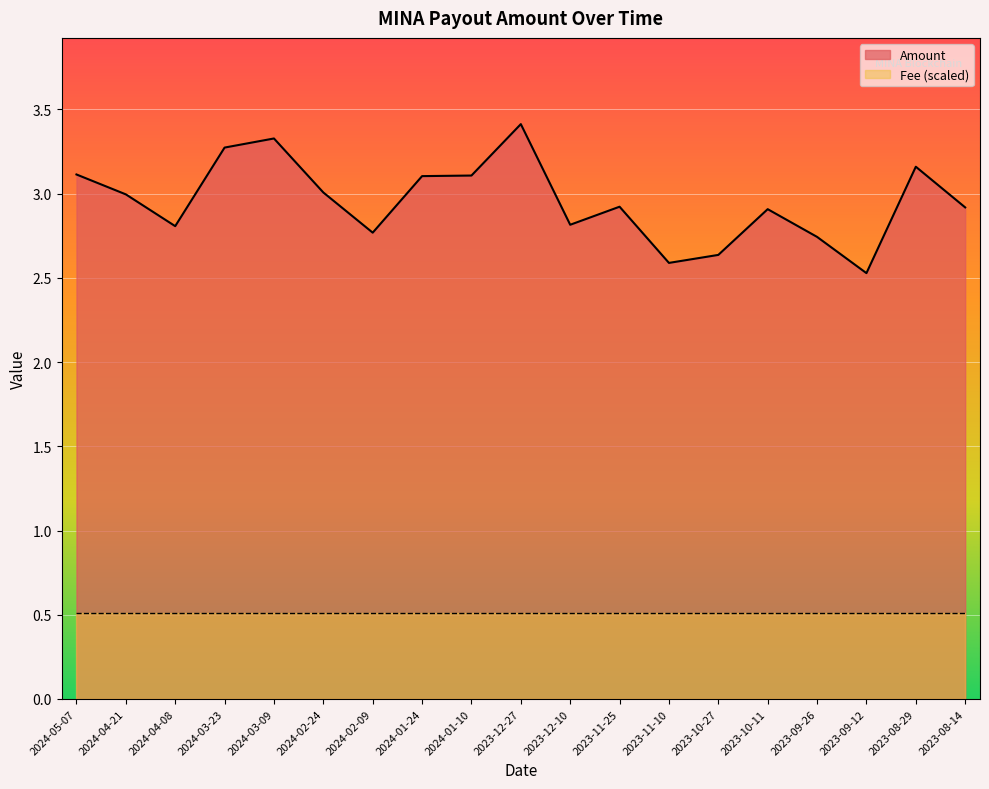

What is the average value?

3.0